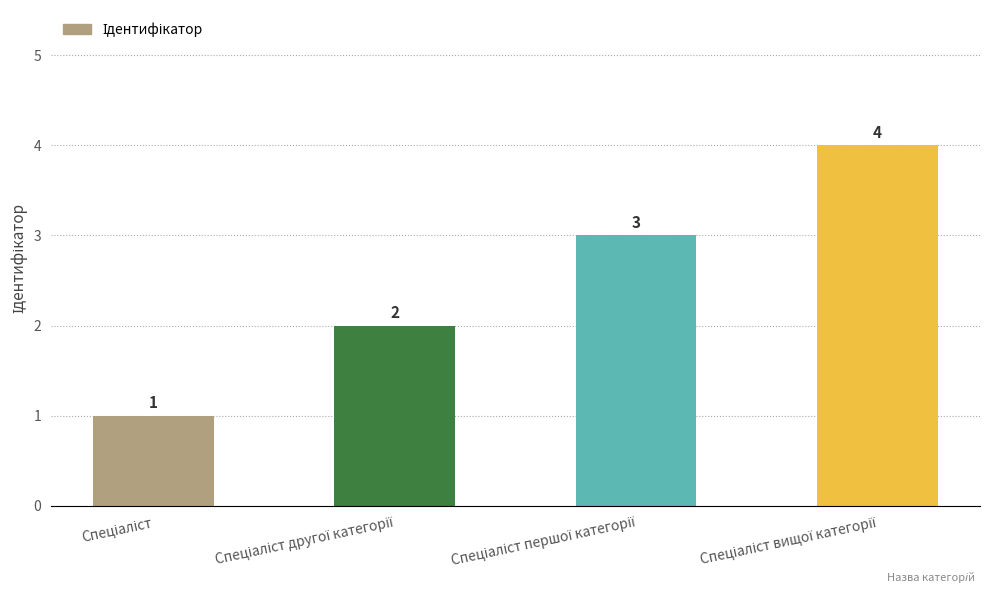

Count the values in the range 2 to 4.

3